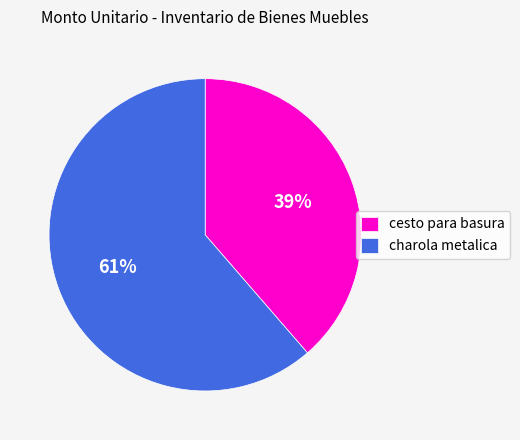

True or false: charola metalica accounts for 61% of the total.

True